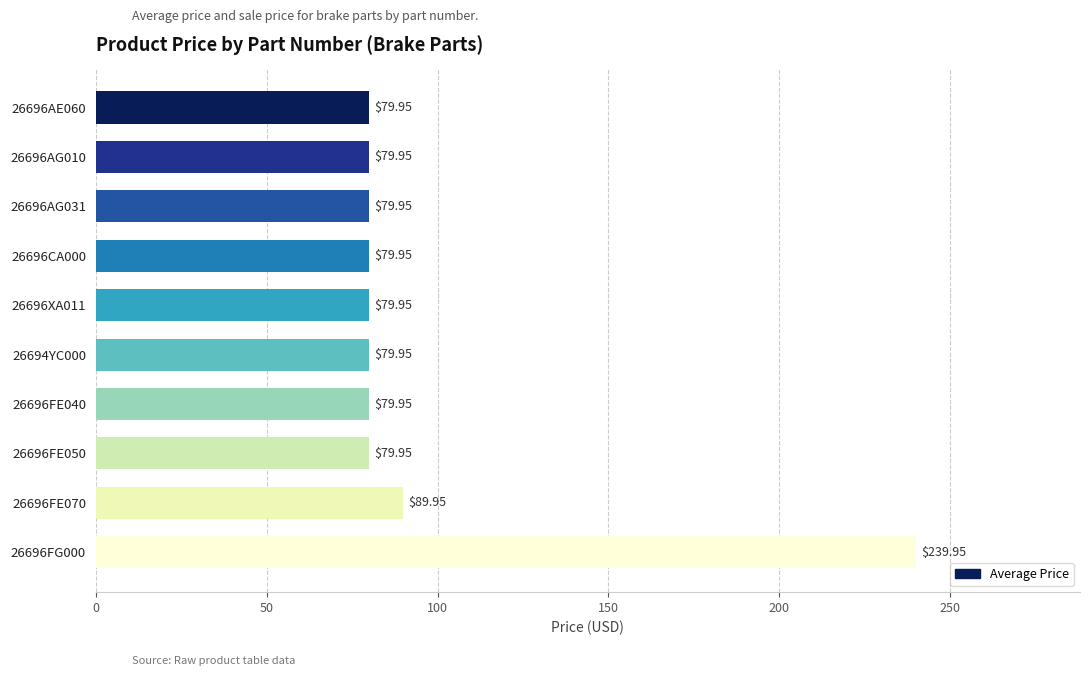

What is the difference between the maximum and minimum values?

160.0